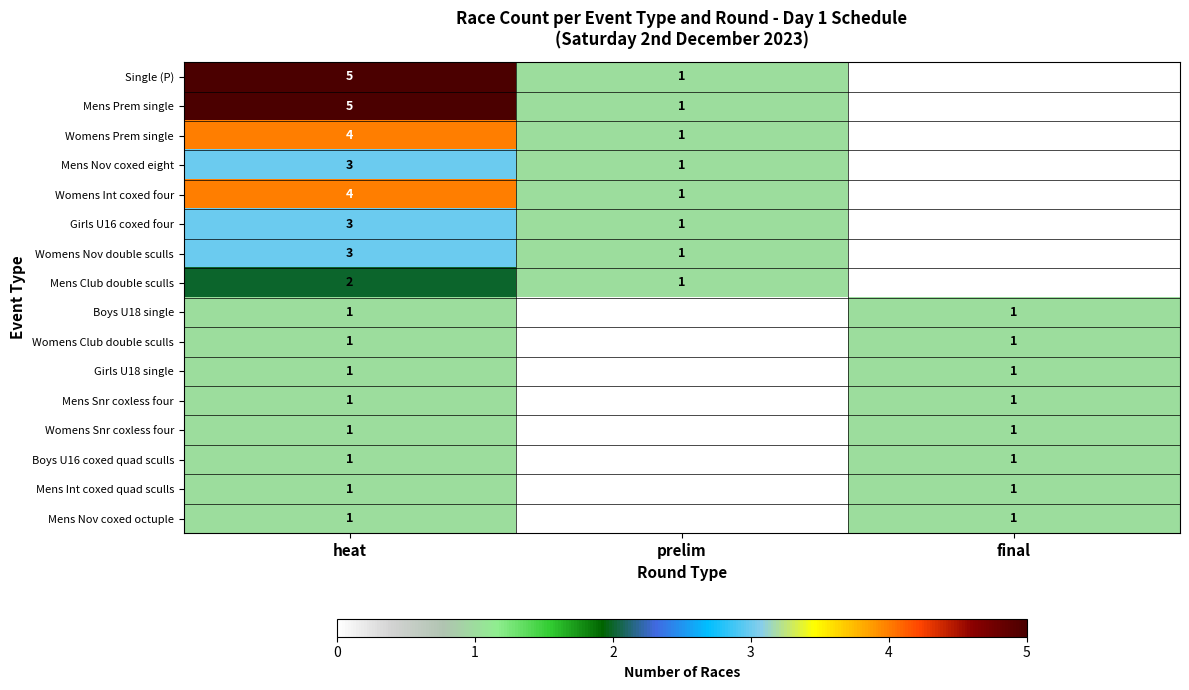

True or false: Mens Nov coxed eight has a value of 1 at prelim.

True